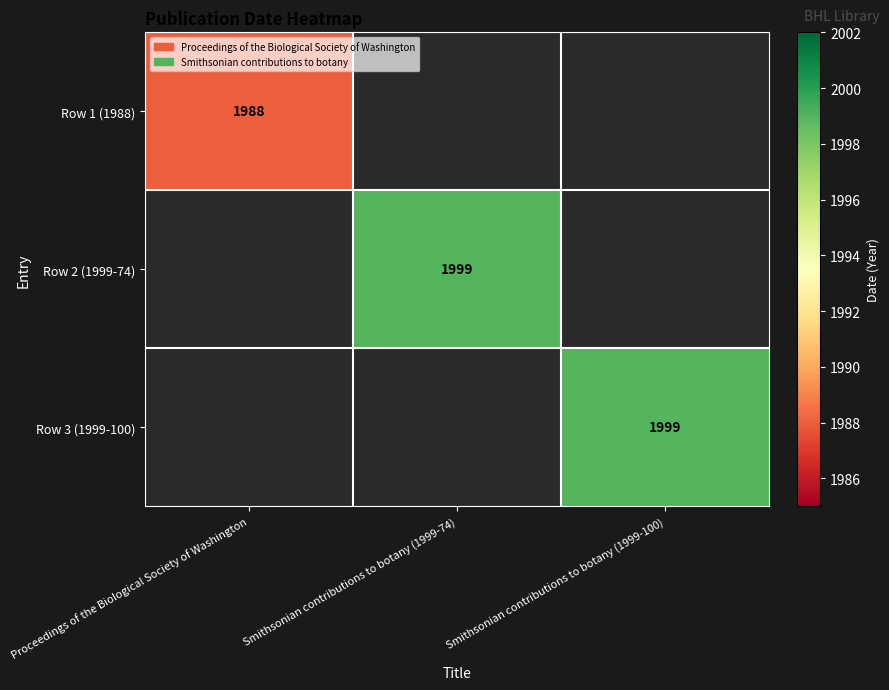

The Row 2 (1999-74) series shows 1999 at Smithsonian contributions to botany (1999-74). True or false?

True